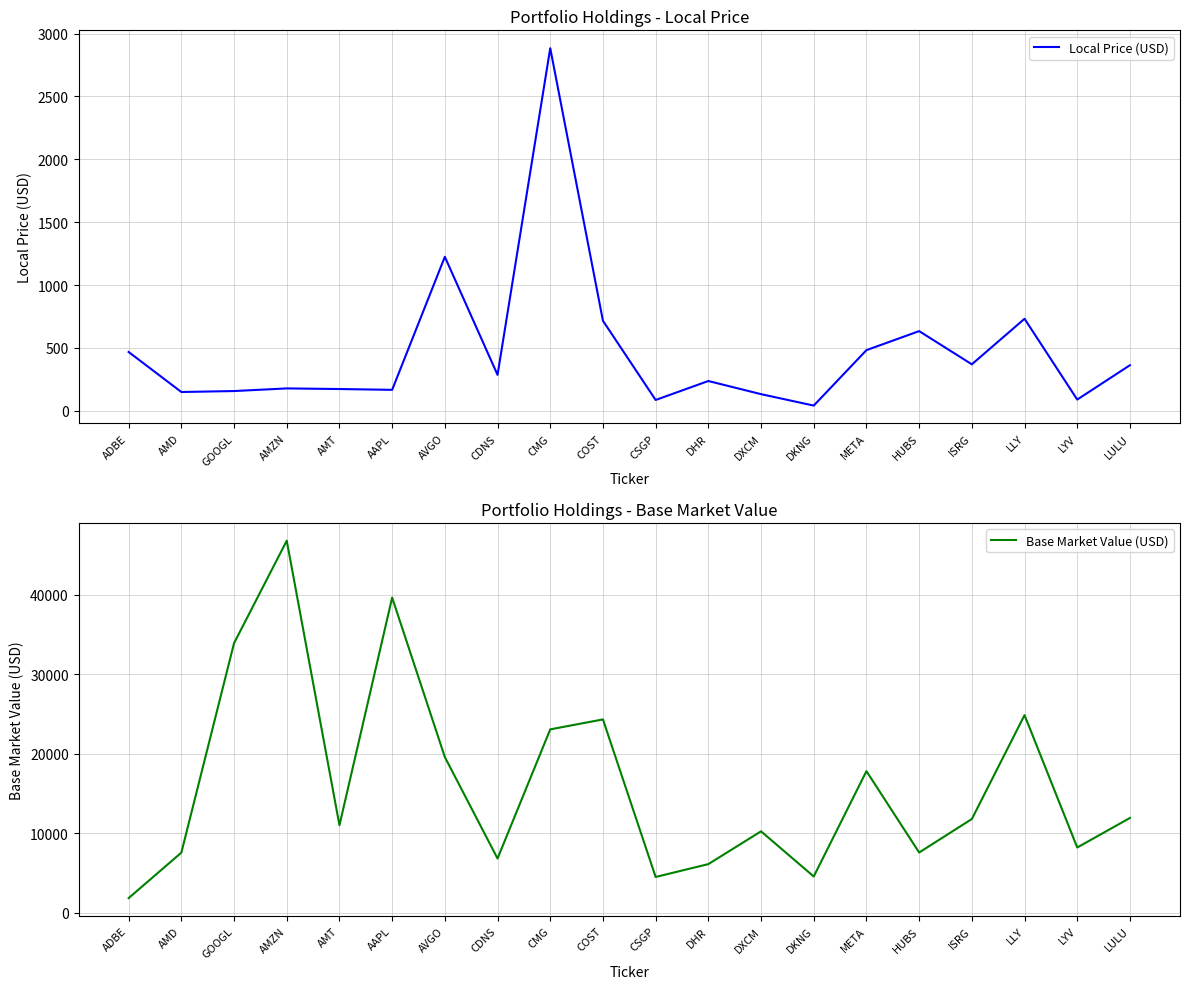

List the series in order of their overall mean, lowest first.

Local Price (USD), Base Market Value (USD)